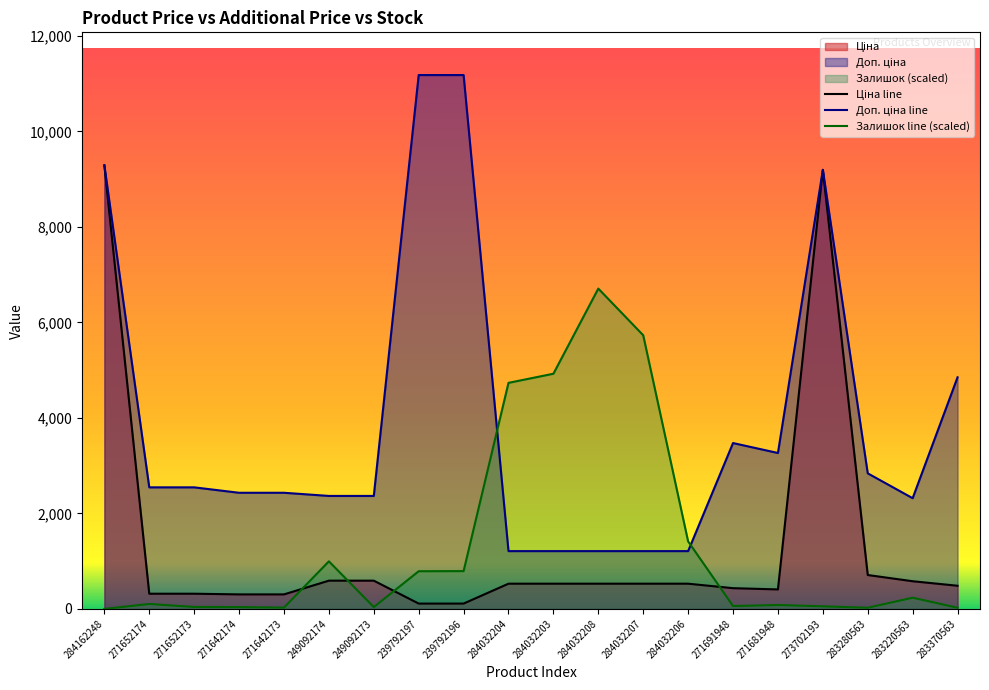

Which series has the largest range (max minus min)?

Доп. ціна line